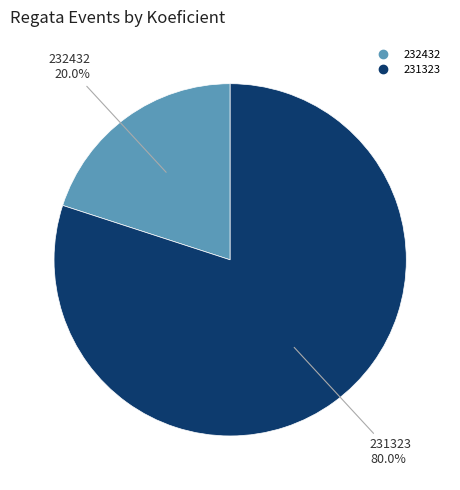

Count the number of slices in the pie.

2